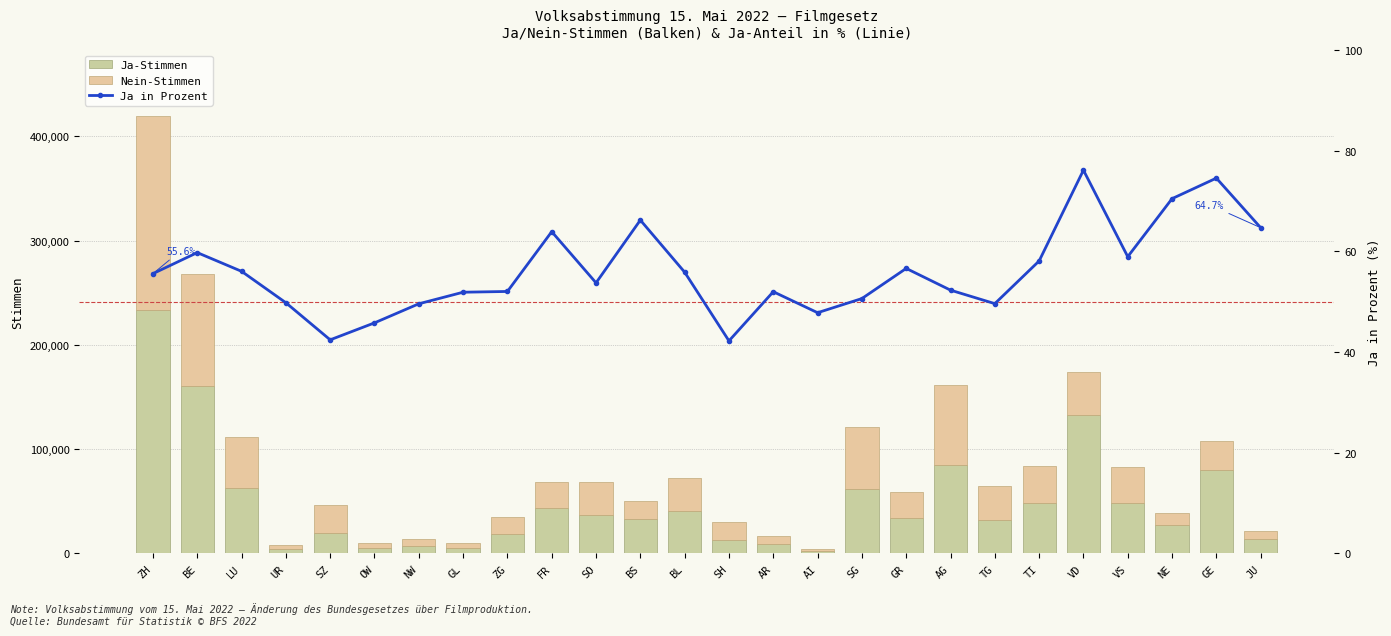

The value of Ja in Prozent at SG is 50.6. True or false?

True